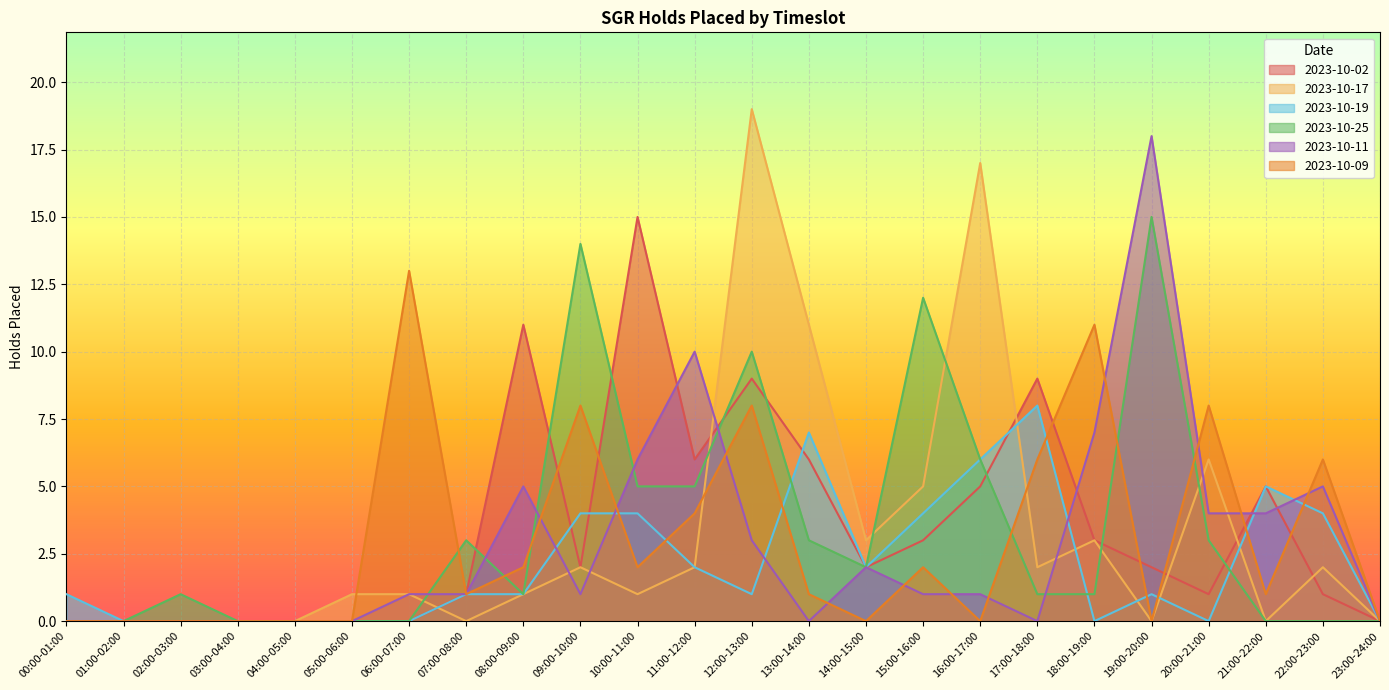

Which series changed the most between 09:00-10:00 and 18:00-19:00?

2023-10-25